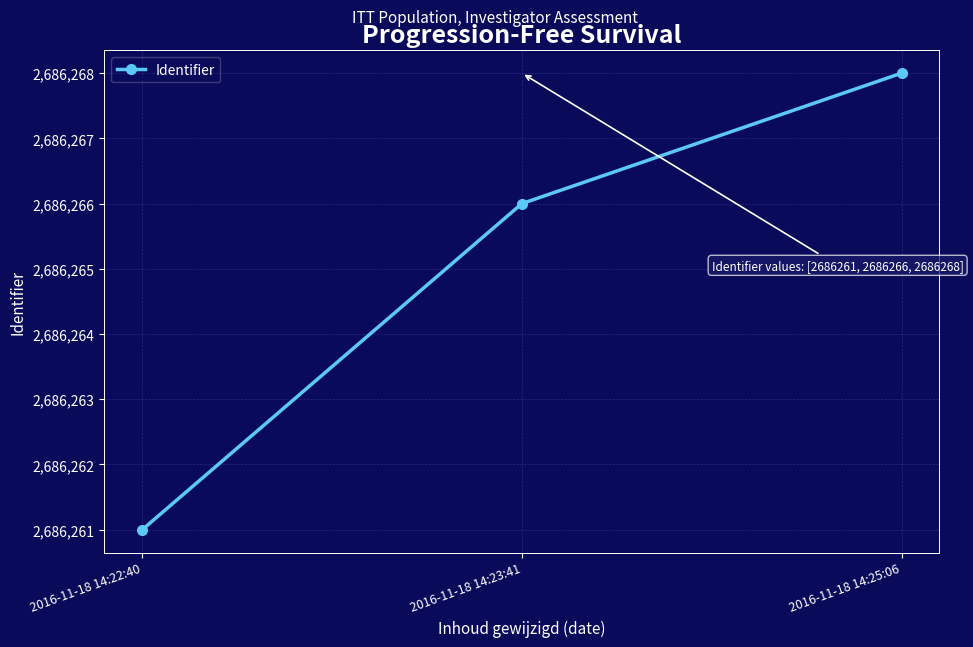

What value does the data have at 2016-11-18 14:25:06?

2686268